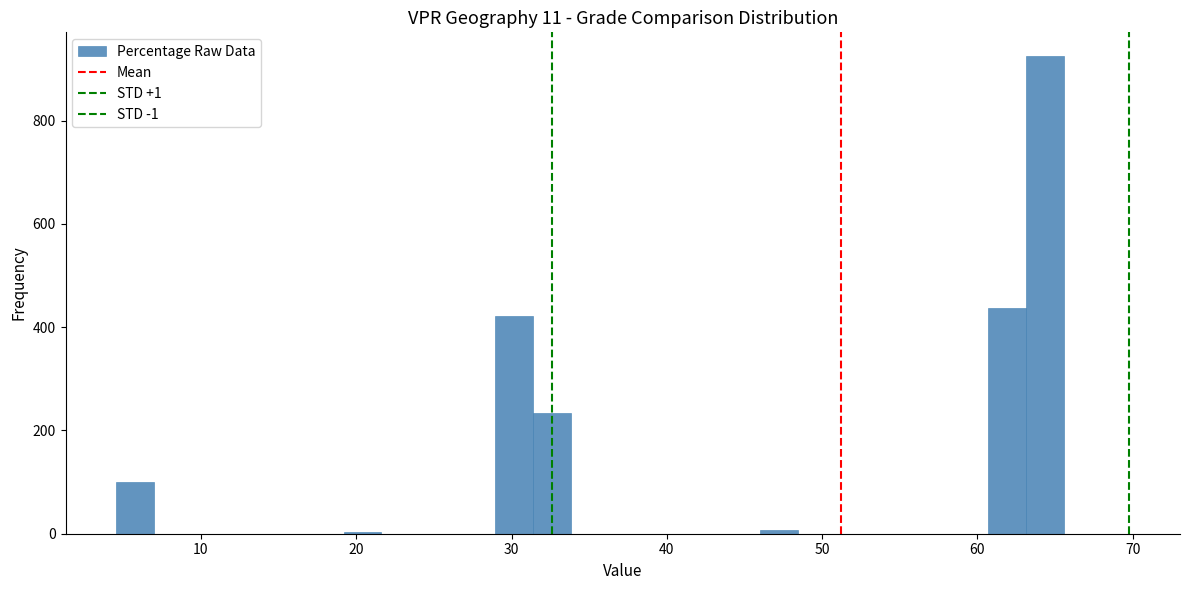

Read against the x-axis, roughly where is the centre of the tallest bar?

64